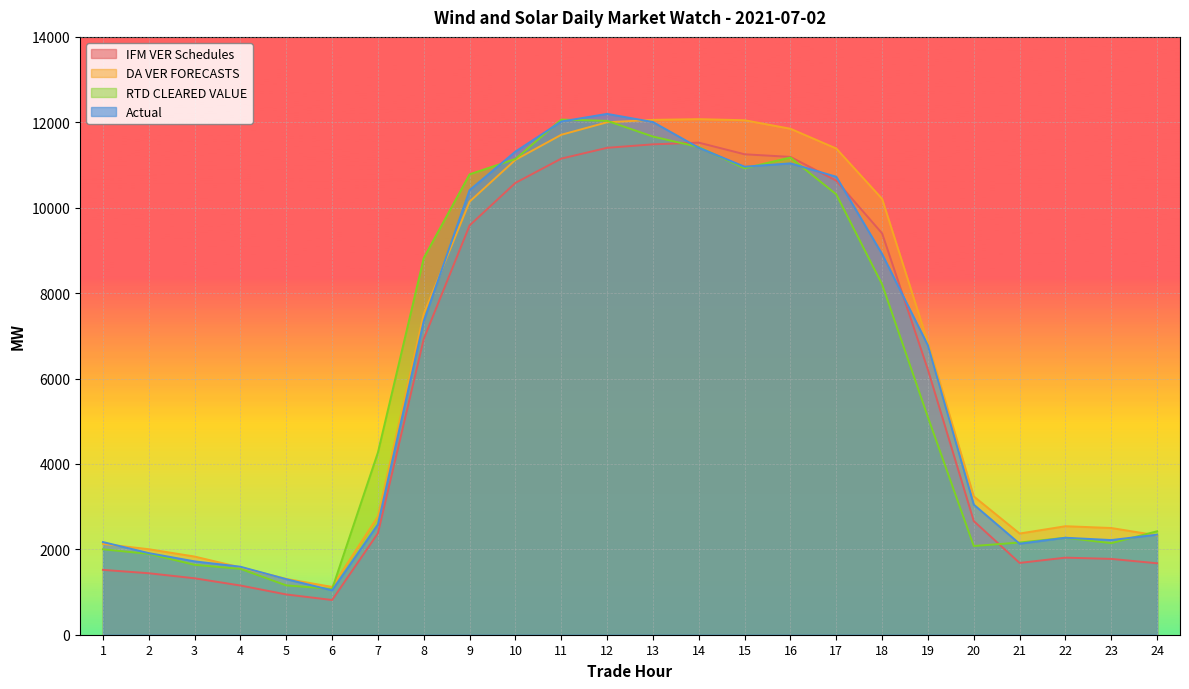

What is the value of the Actual point at the 4th from the left?

1592.5